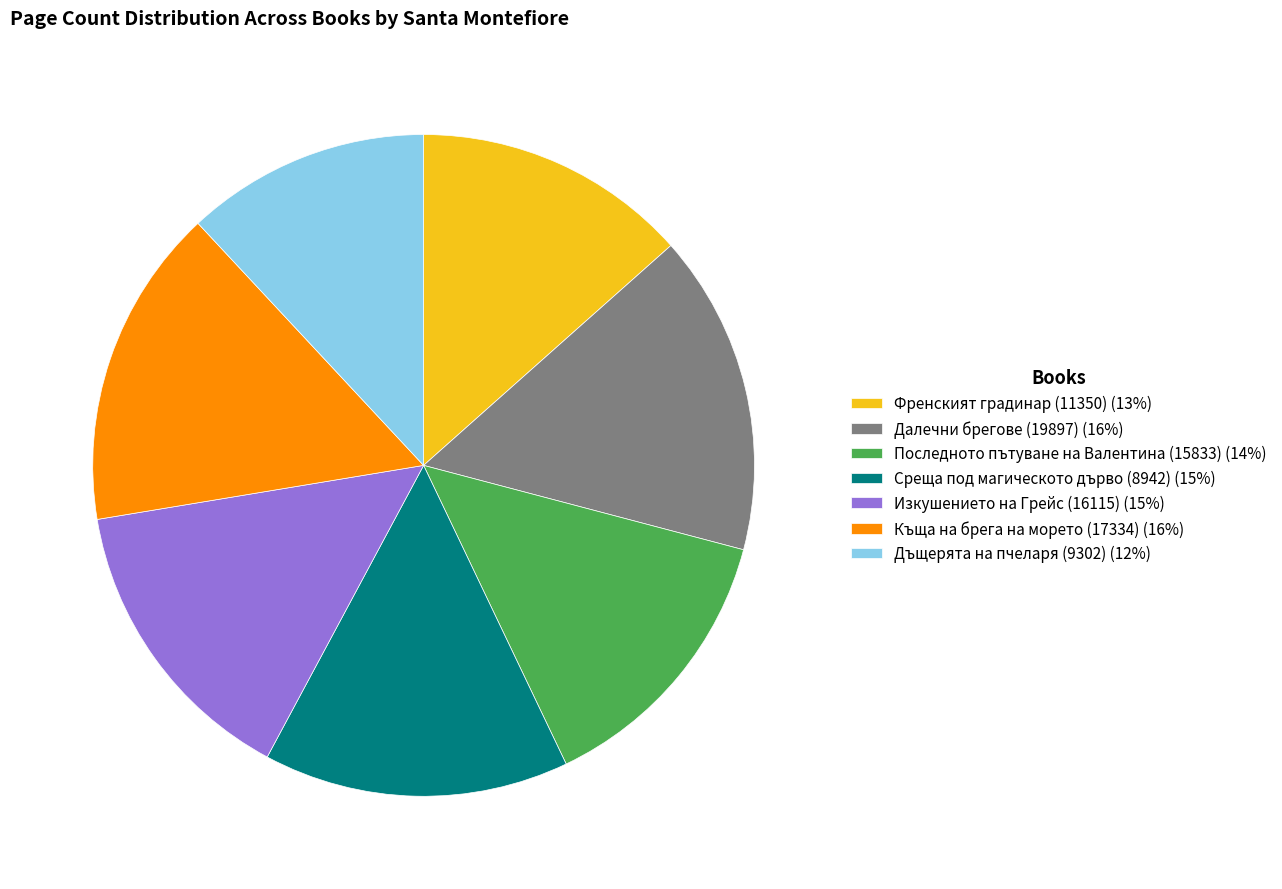

Is there a majority slice in this chart?

No